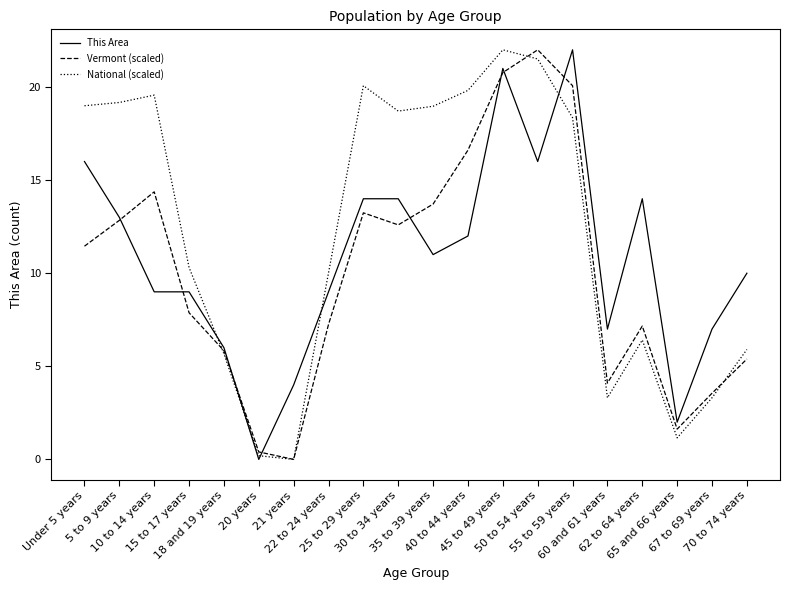

What is the maximum value shown in the chart?

22.0